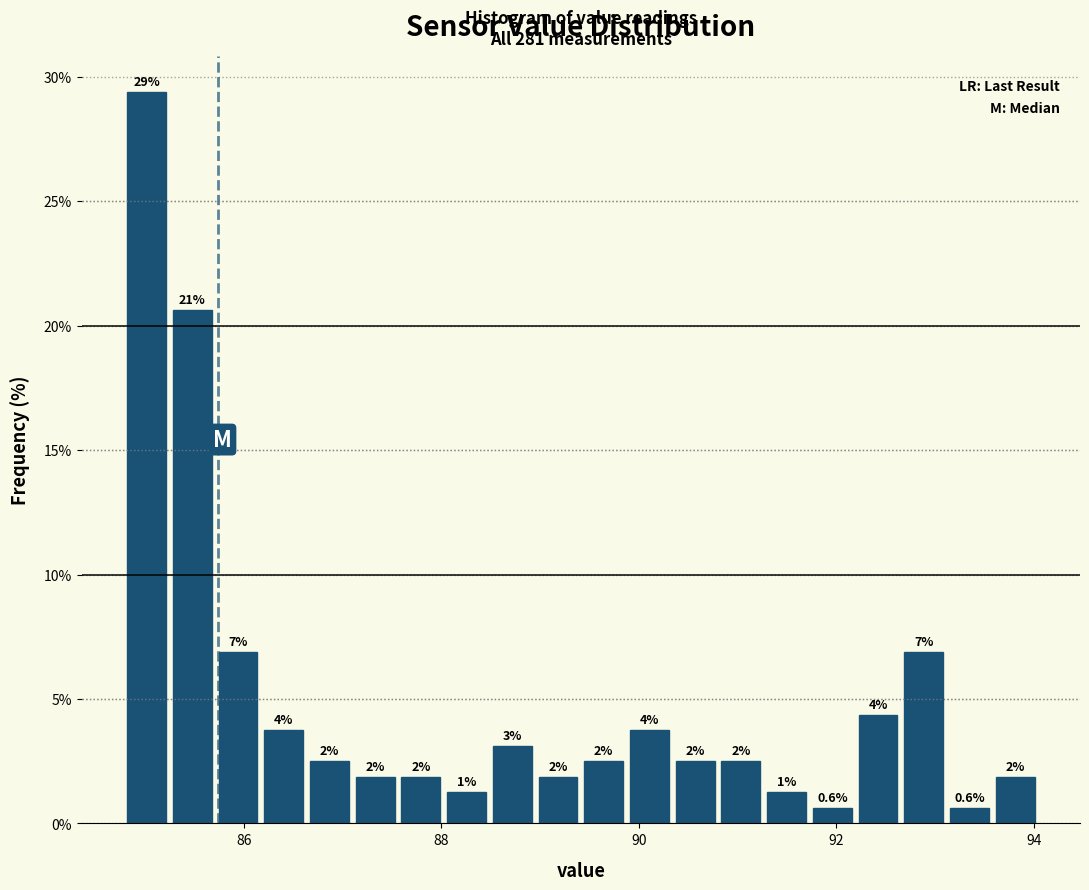

Around what value on the x-axis is the tallest bar? Give the approximate position of its centre, as read against the axis.

85.0